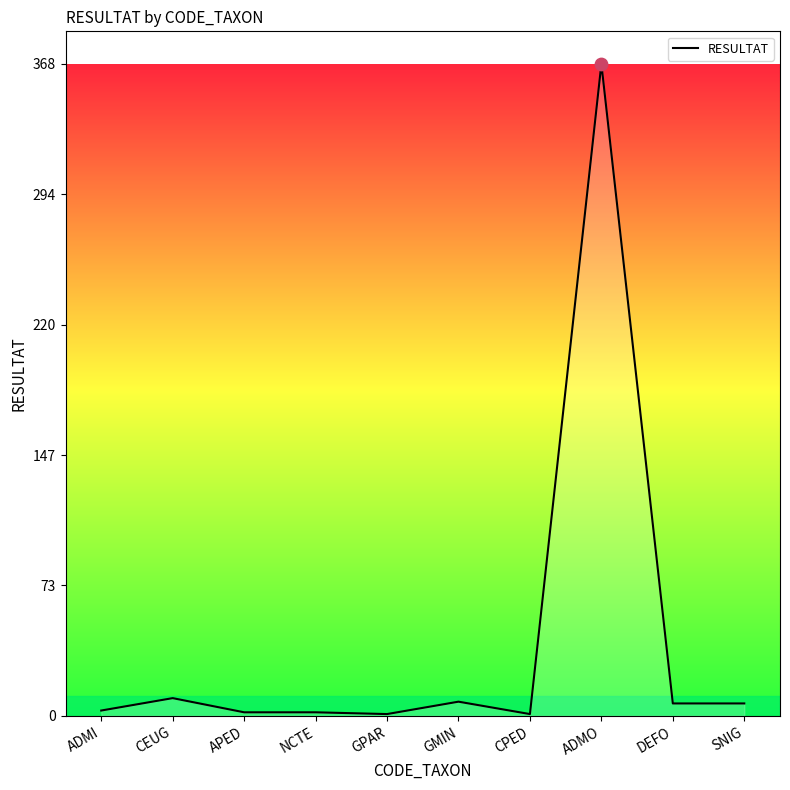

Which has a higher value, APED or GMIN?

GMIN